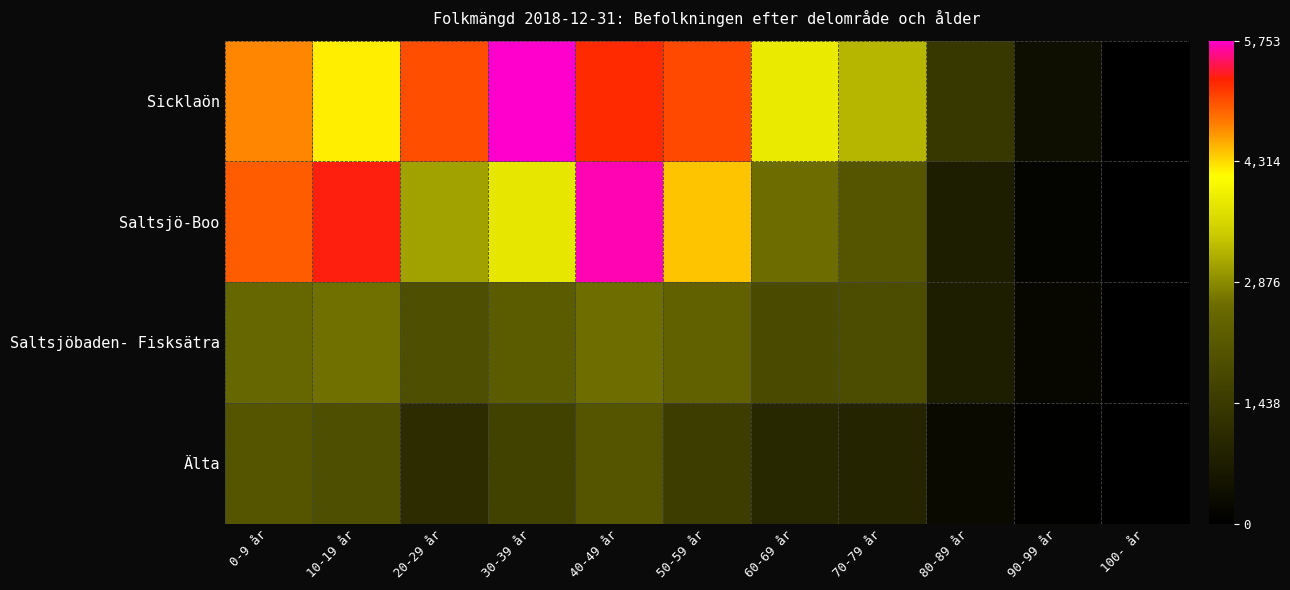

Which series has the largest total across all categories?

Sicklaön